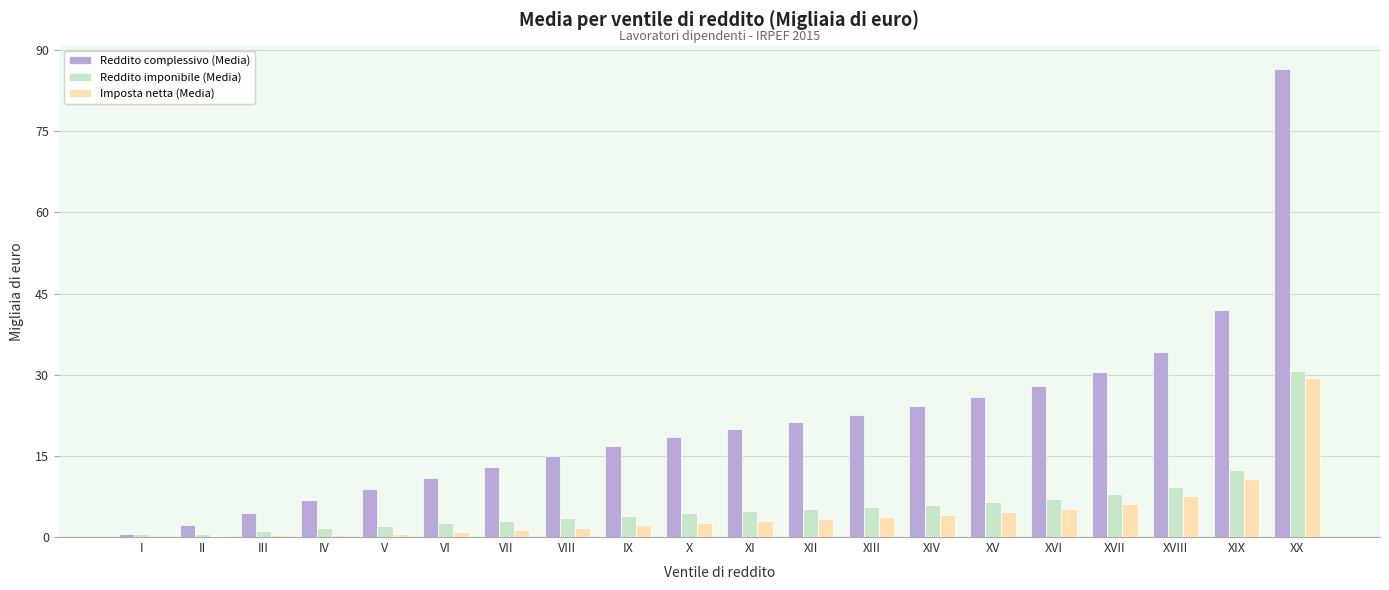

At which category is the sum across all series the highest?

XX